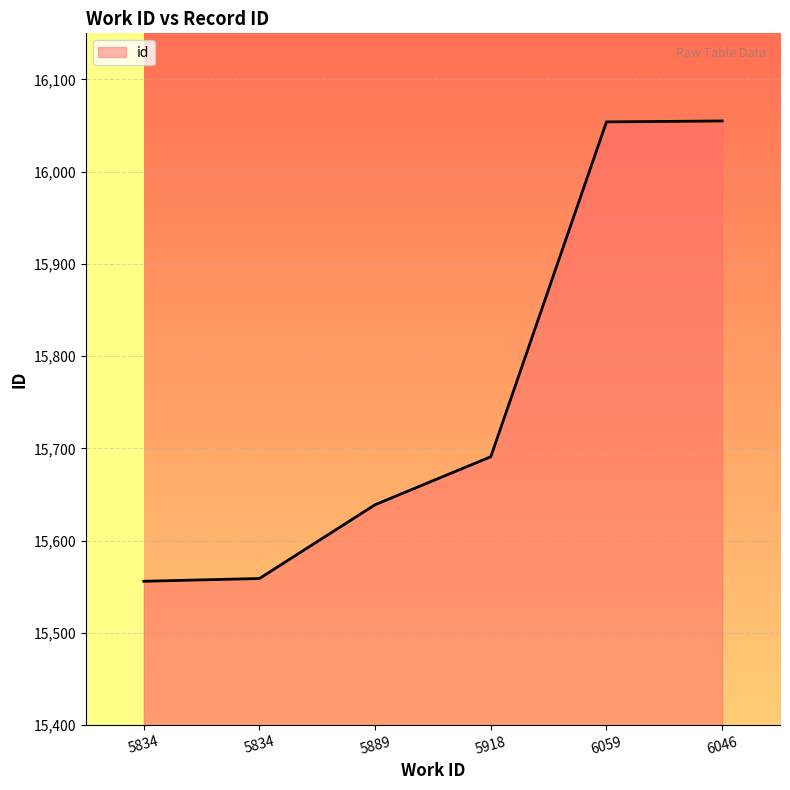

Approximately how many times larger is the value at 6059 compared to 6046?

1.0